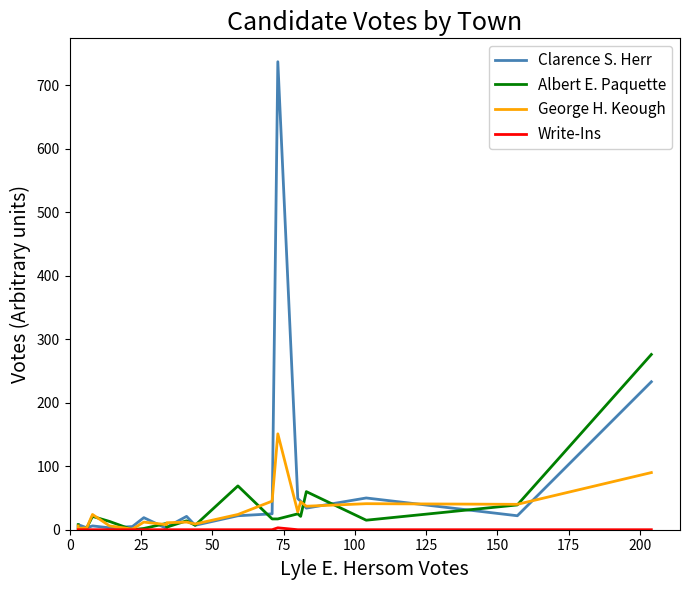

At which category does the chart reach its minimum across all series?

25